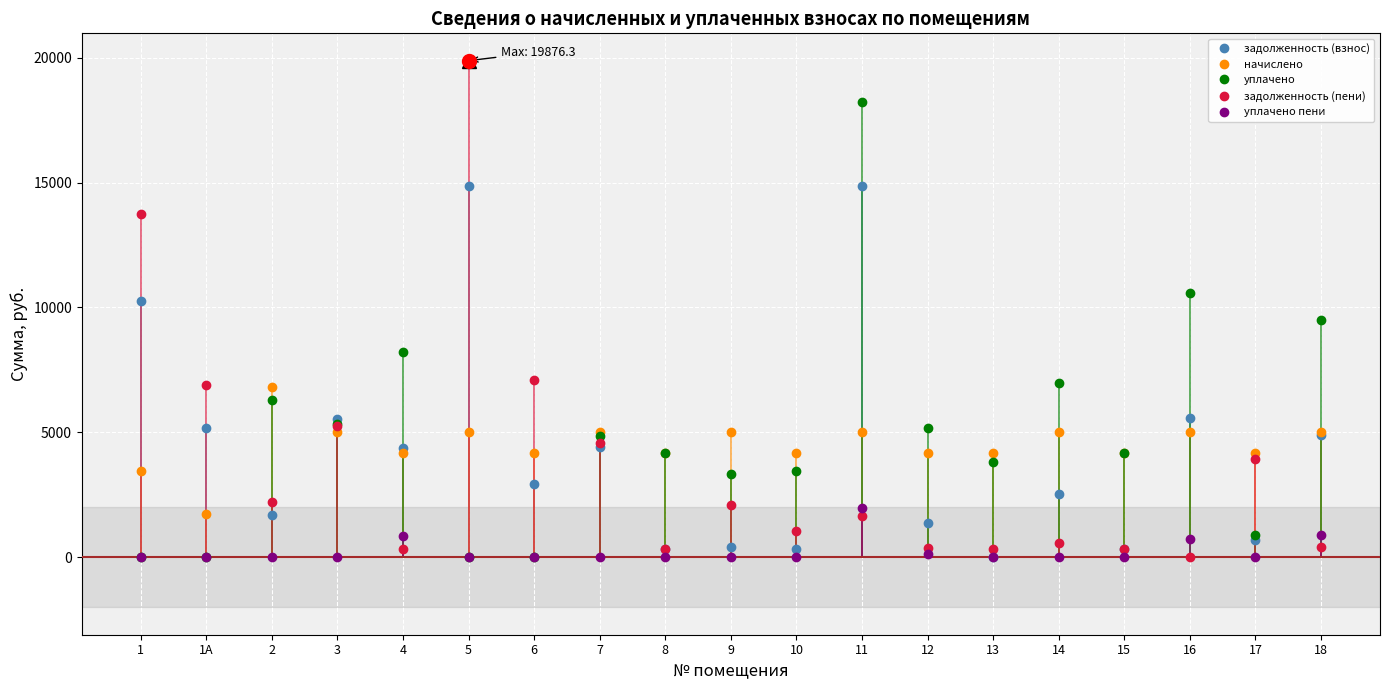

Rank the series by their maximum value, from lowest to highest.

уплачено пени, начислено, задолженность (взнос), уплачено, задолженность (пени)